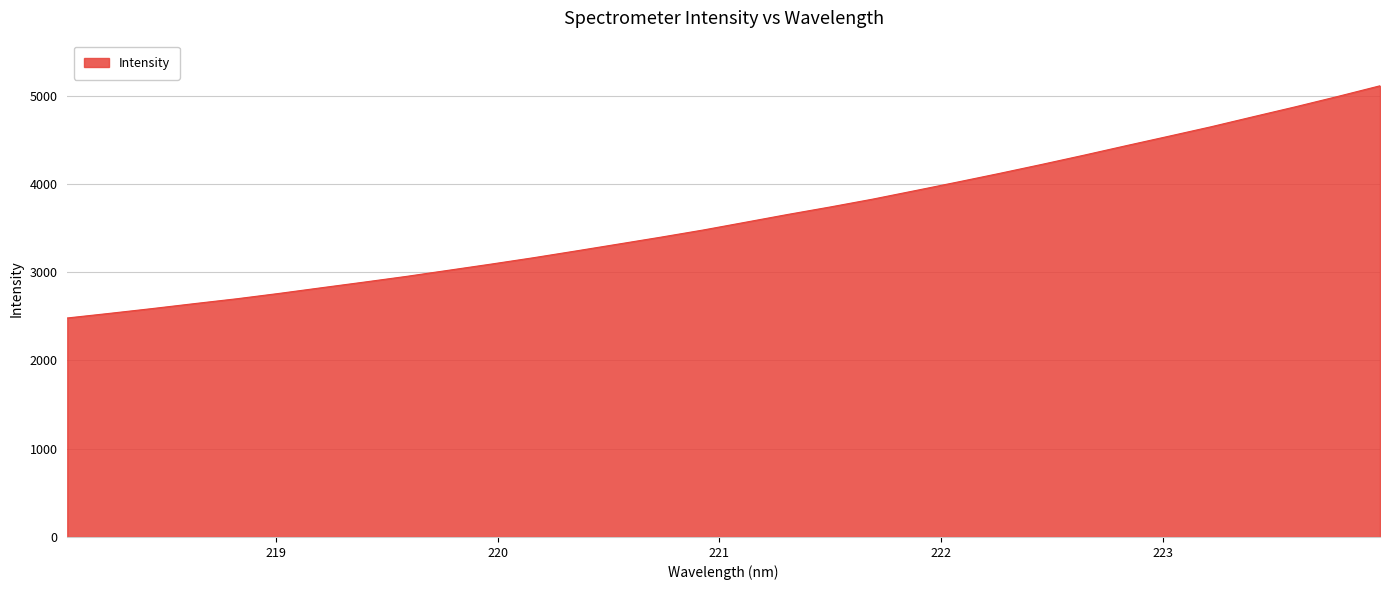

What is the greatest value displayed?

5112.0